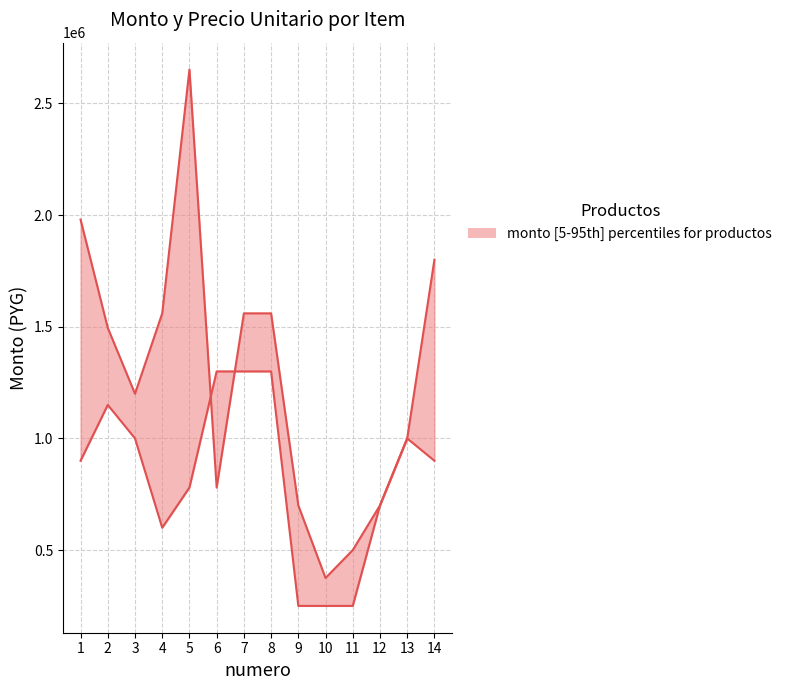

Which category has the lowest value across all series?

9